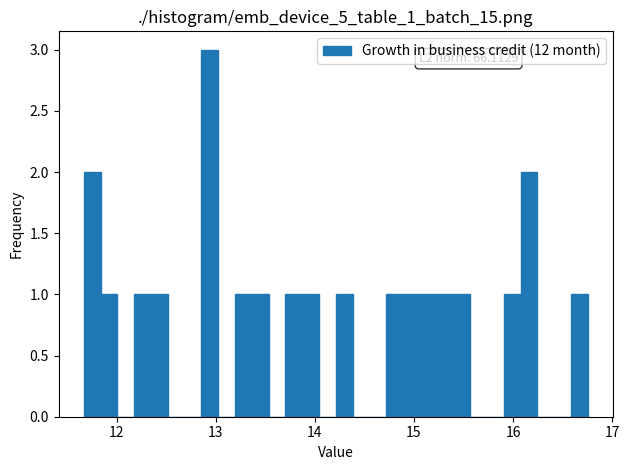

Around what value on the x-axis is the tallest bar? Give the approximate position of its centre, as read against the axis.

12.9